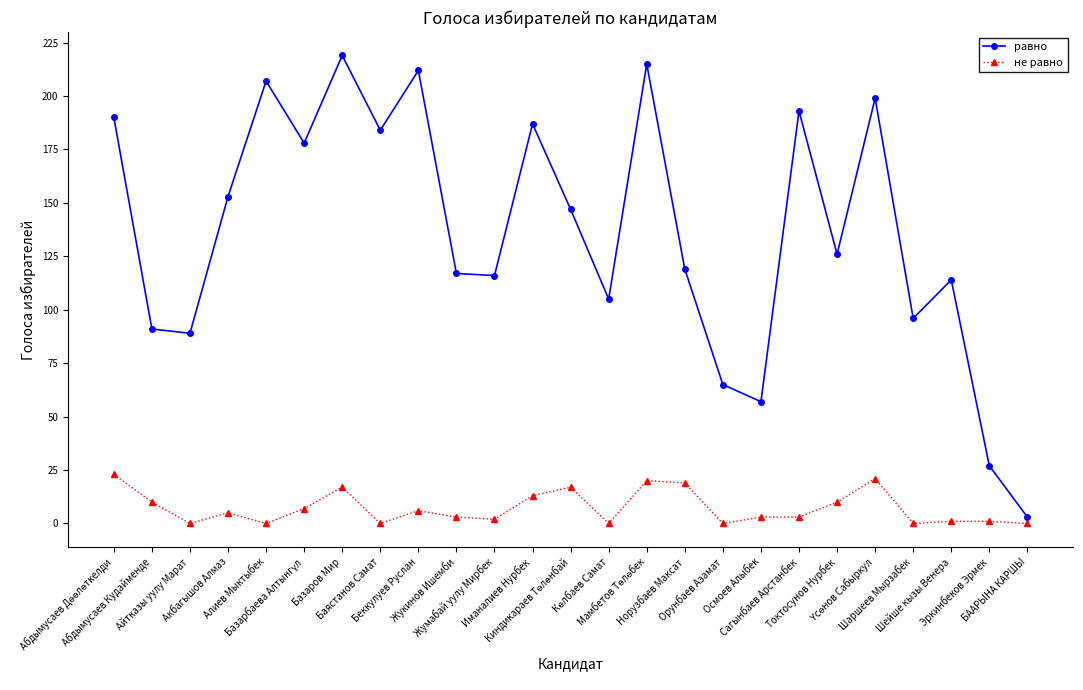

Which series has the largest total across all categories?

равно